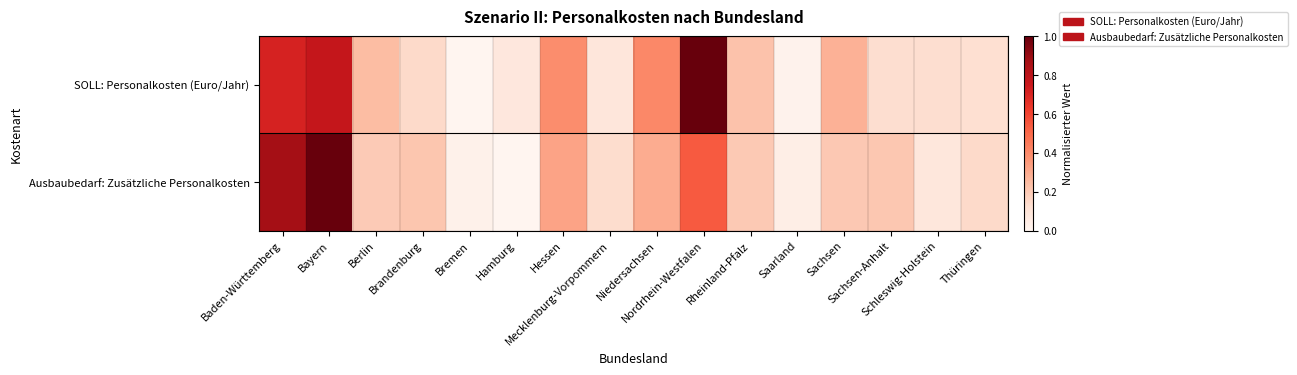

What is the spread (max minus min) of values at Hessen?

0.1